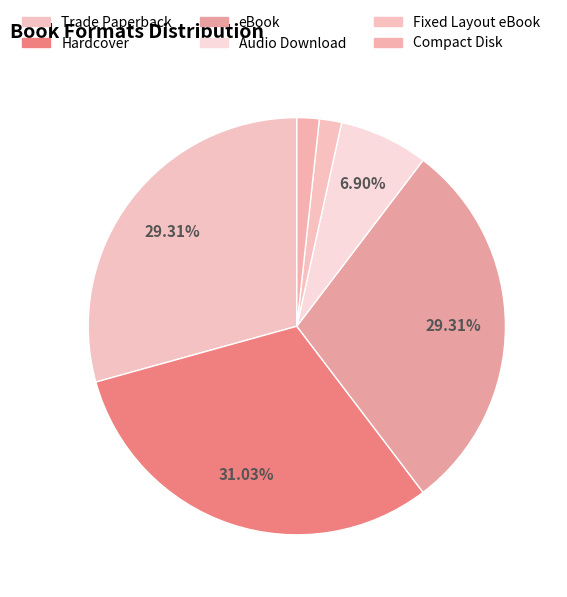

To the nearest percent, what is the average slice percentage?

17%